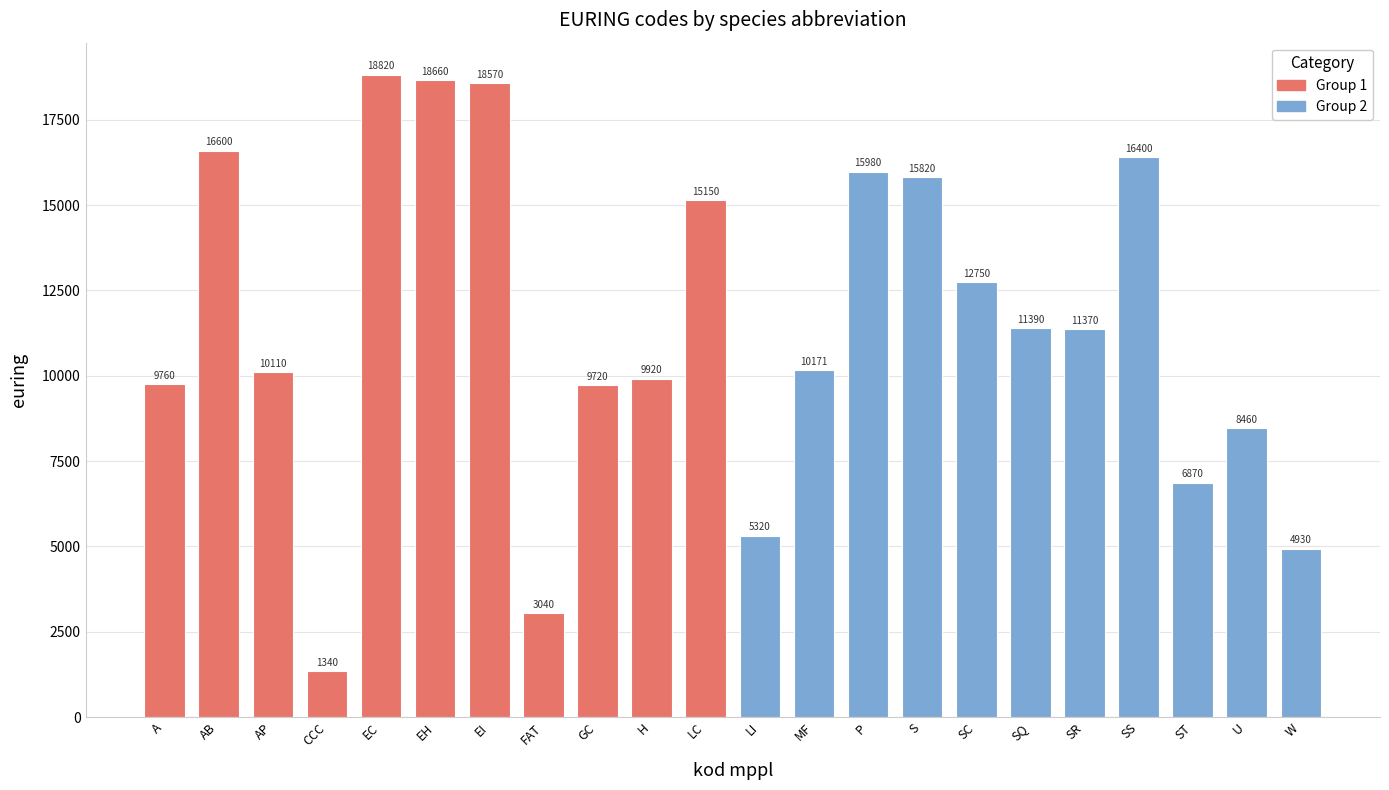

What is the maximum value shown in the chart?

18820